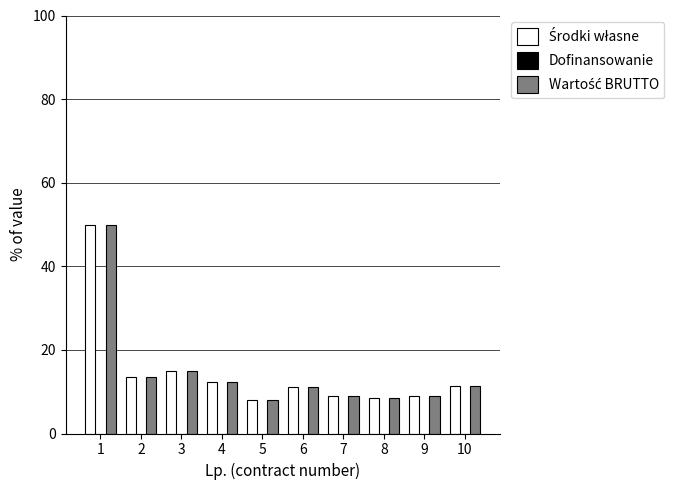

What is the greatest value displayed?

50.0